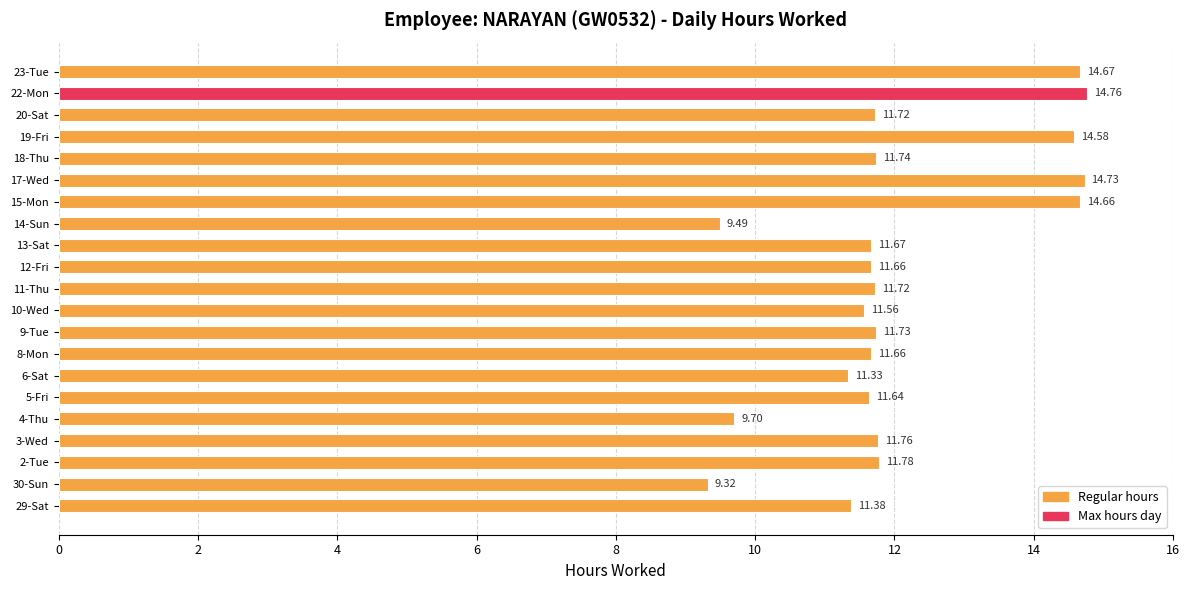

How many categories are shown in the chart?

21